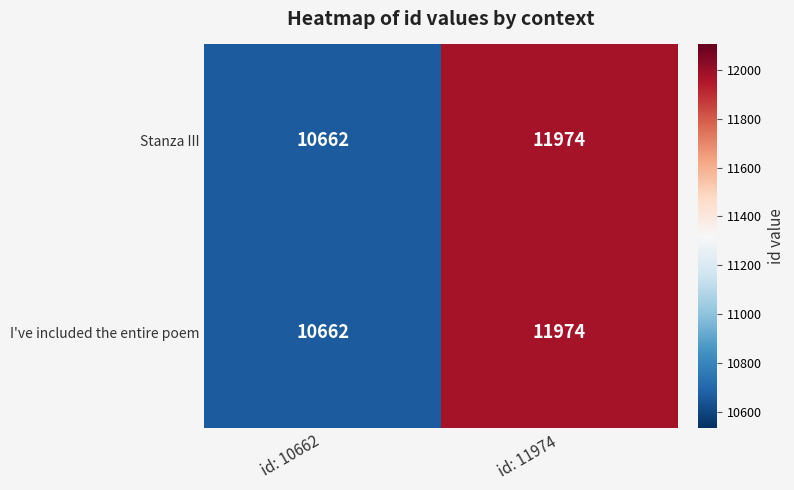

How many series are shown in this chart?

2